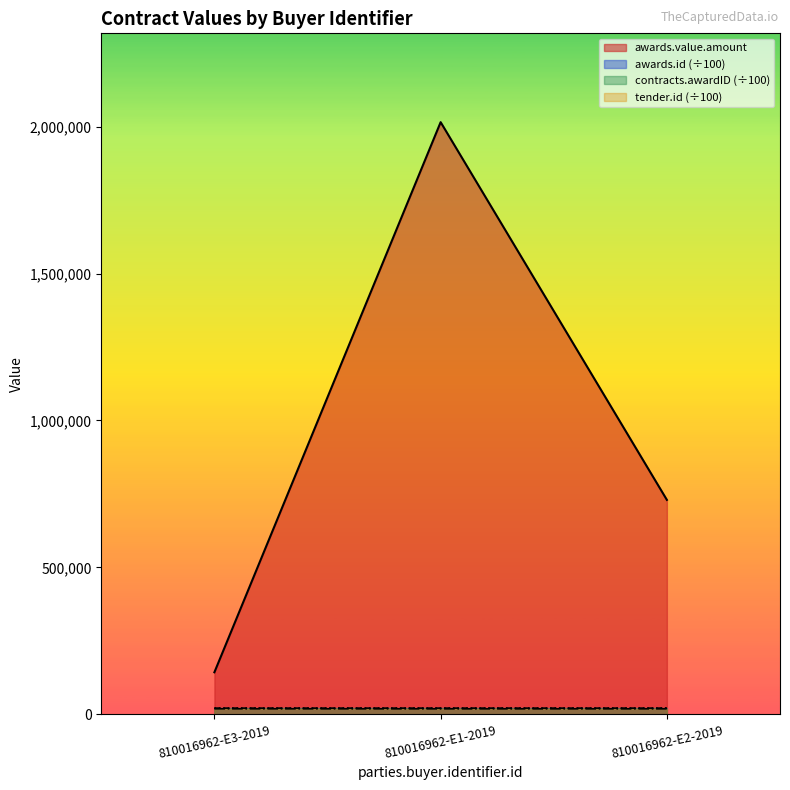

What are all the series names shown in the legend?

awards.value.amount, awards.id, contracts.awardID, tender.id